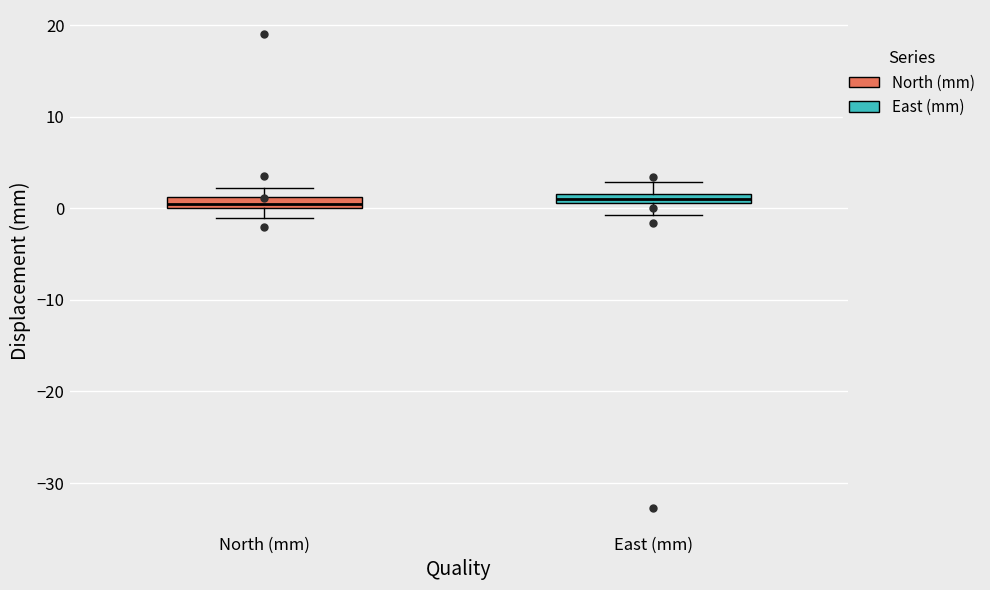

Where is the lower edge of the box for East (mm) on the y-axis? The values are not printed on the chart, so give them approximately, as read against the axis.

1